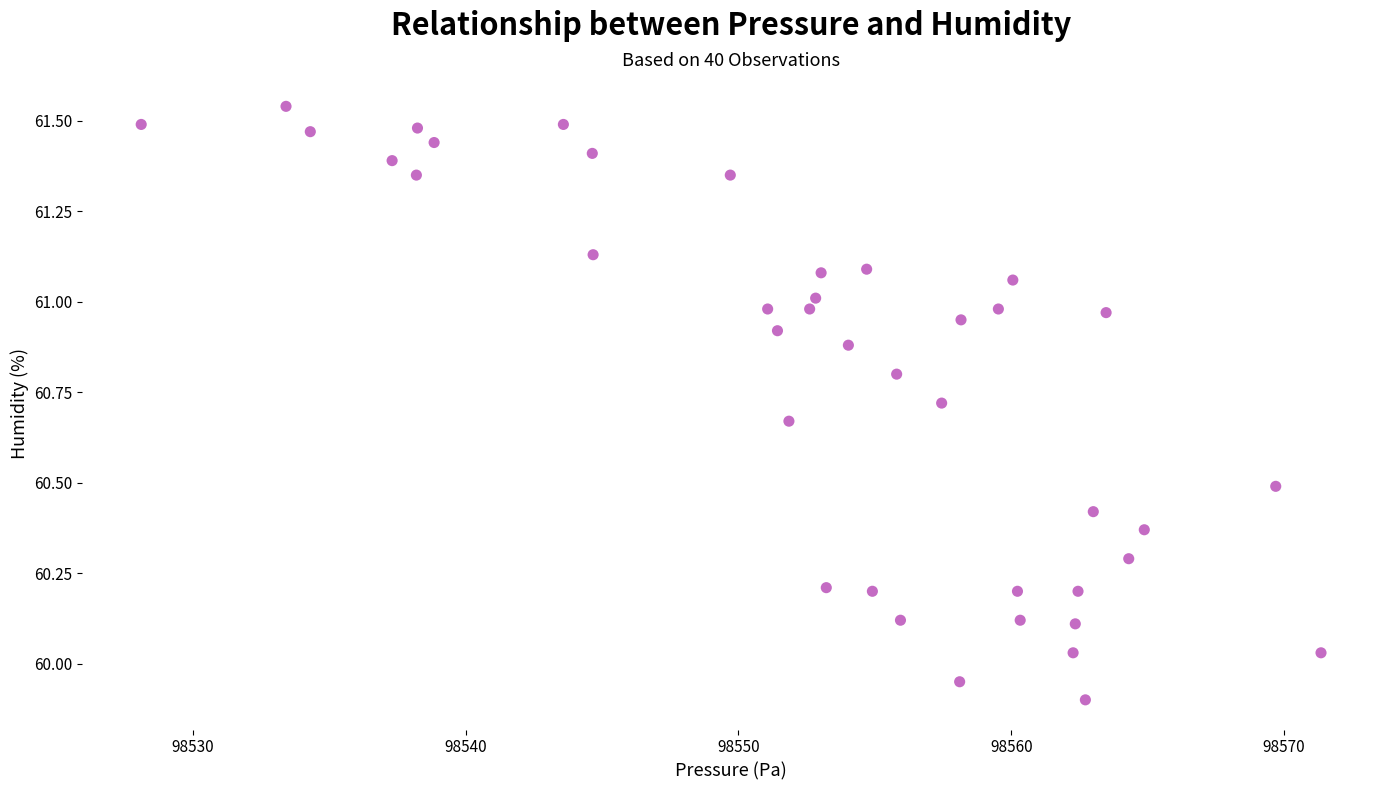

What is the range of Y values (max minus min)?

1.6